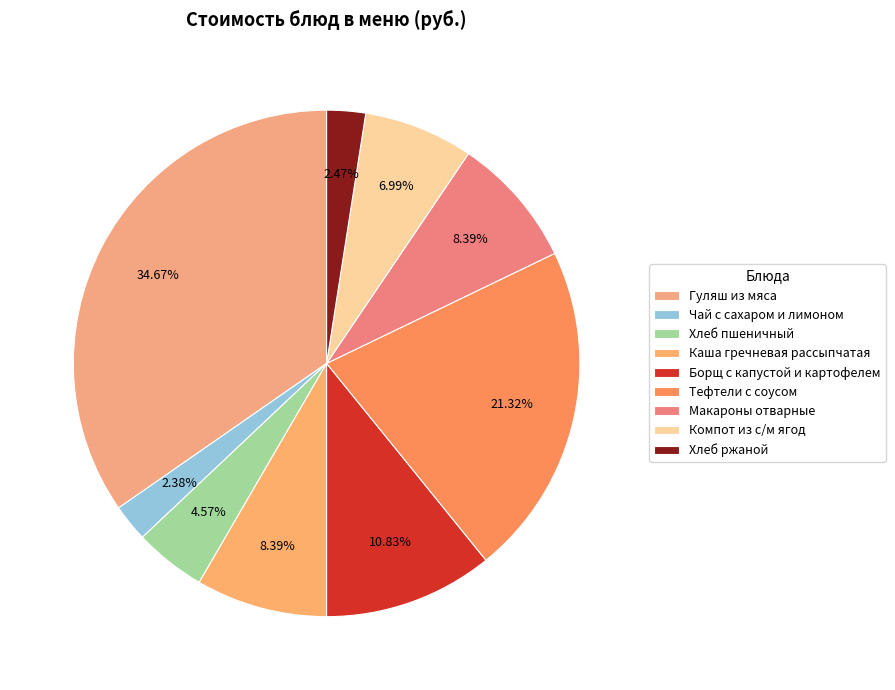

What is the smallest slice in the pie chart?

Чай с сахаром и лимоном